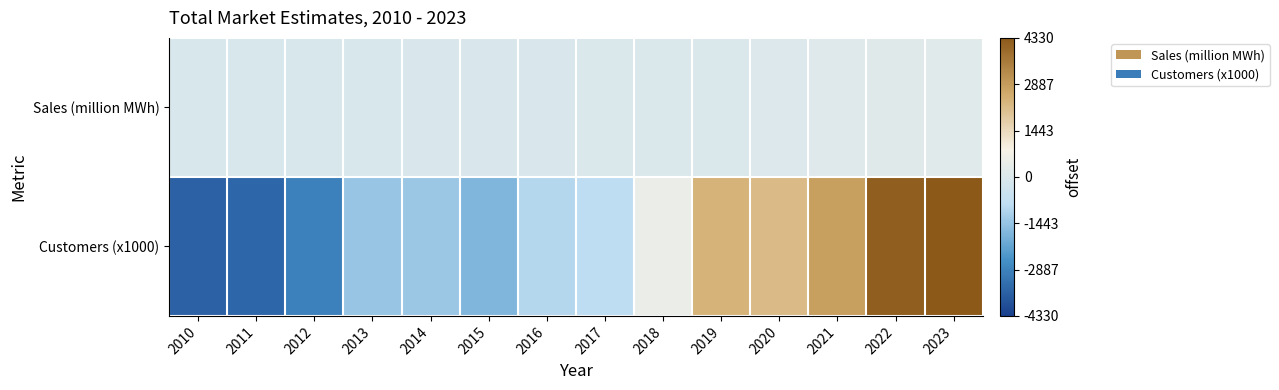

What is the smallest value displayed?

-3561.2